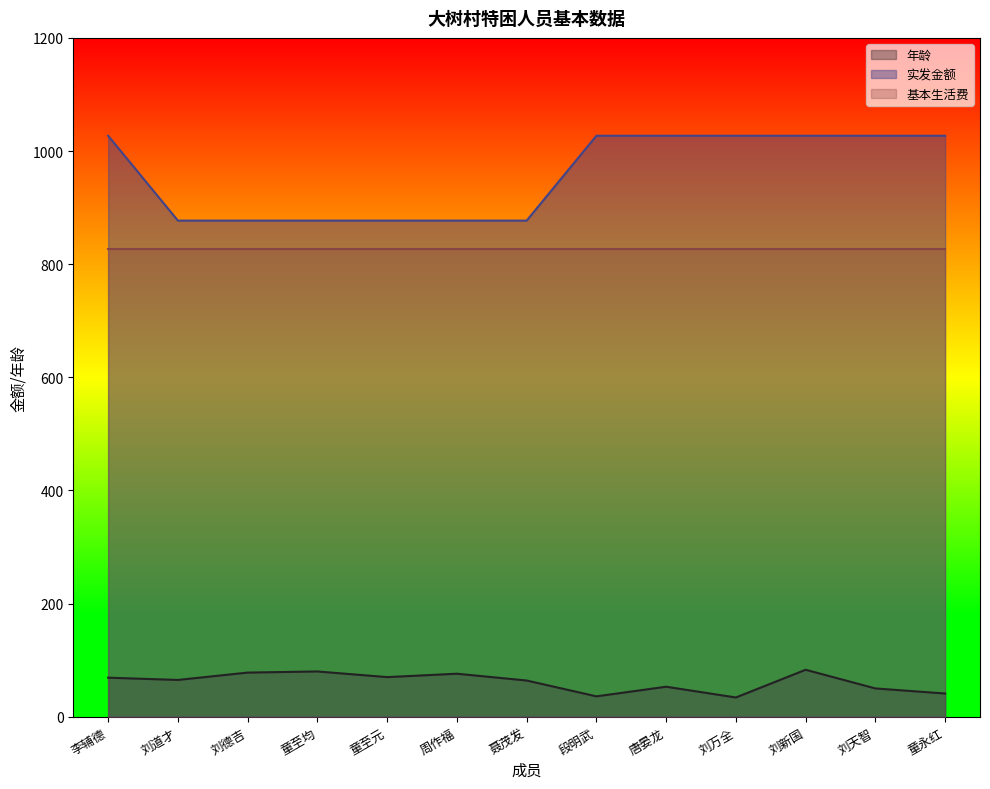

What is the total value across all series at 段明武?

1890